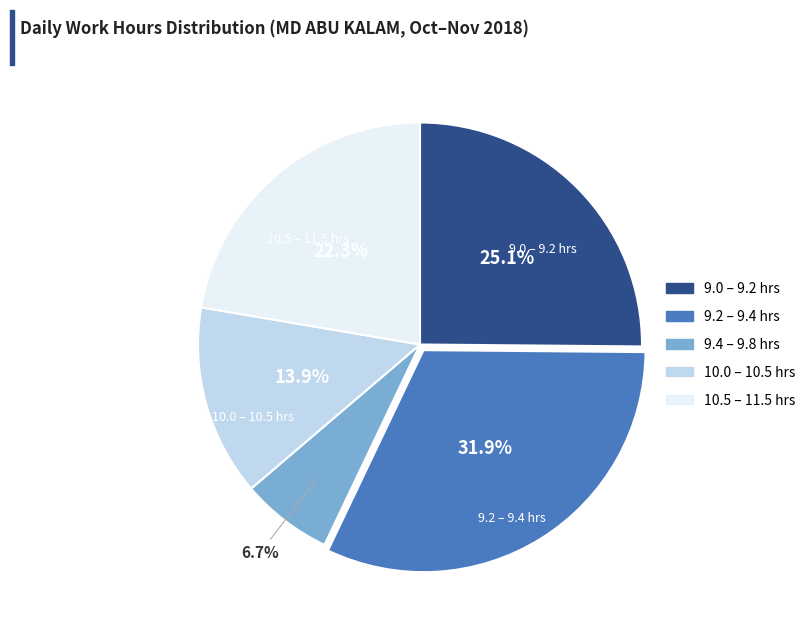

Does any single category account for the majority?

No